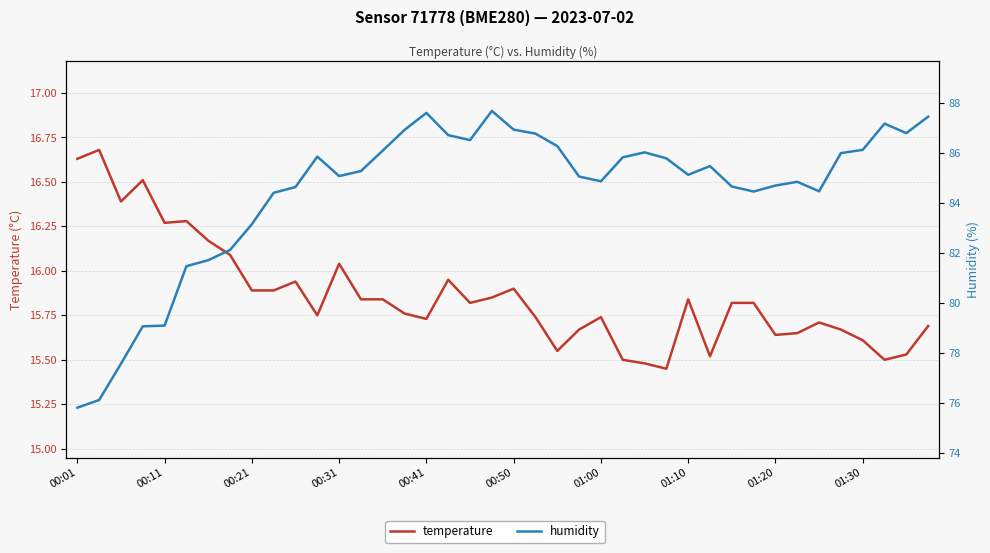

Rank the series by their average value, from lowest to highest.

temperature, humidity